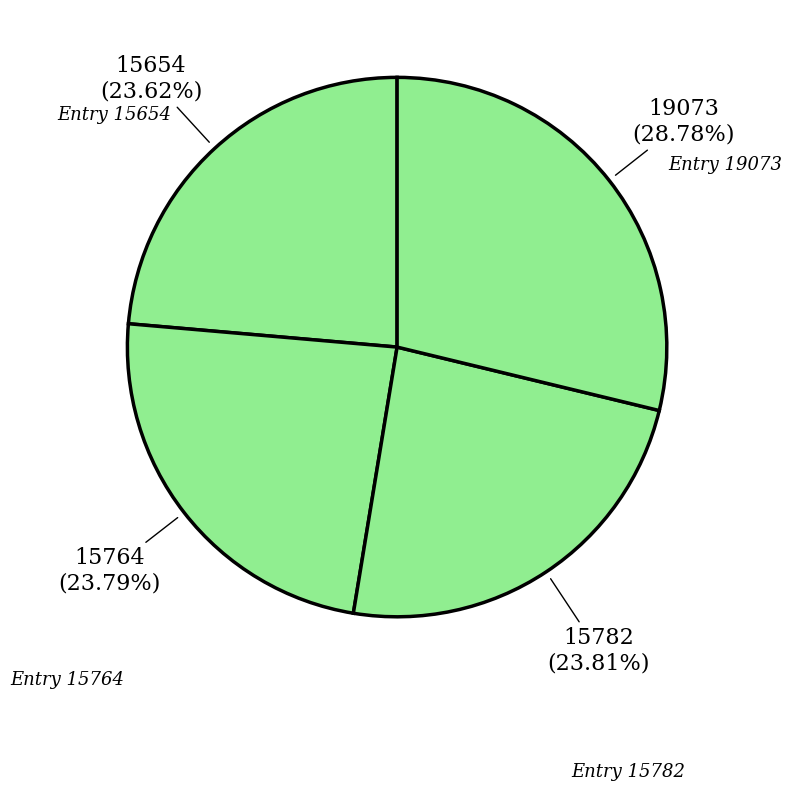

How many slices are in this pie chart?

4